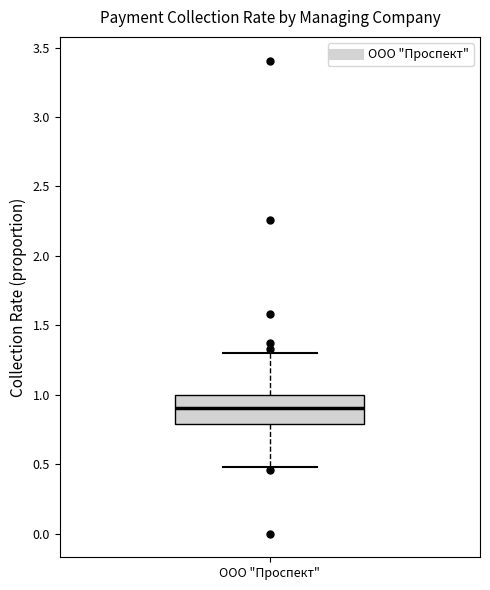

Read this box plot against the y-axis: the position of the median line, the range covered by the box, and the ends of both whiskers. The values are not printed on the chart, so give them approximately, as read against the axis.

median 0.9, box 0.8 to 1.0, whiskers 0.5 to 1.3